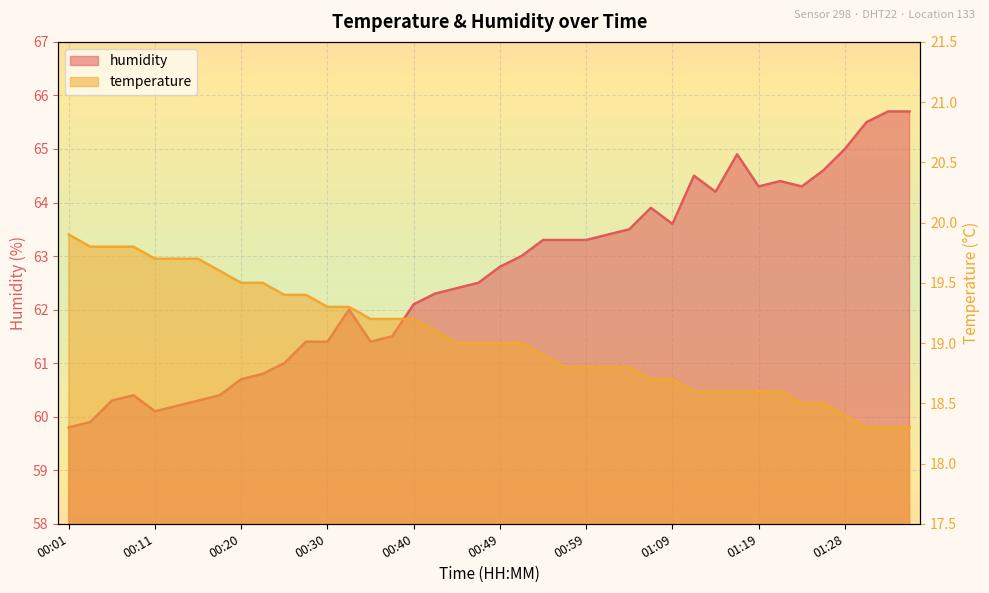

Which series has the largest total across all categories?

humidity